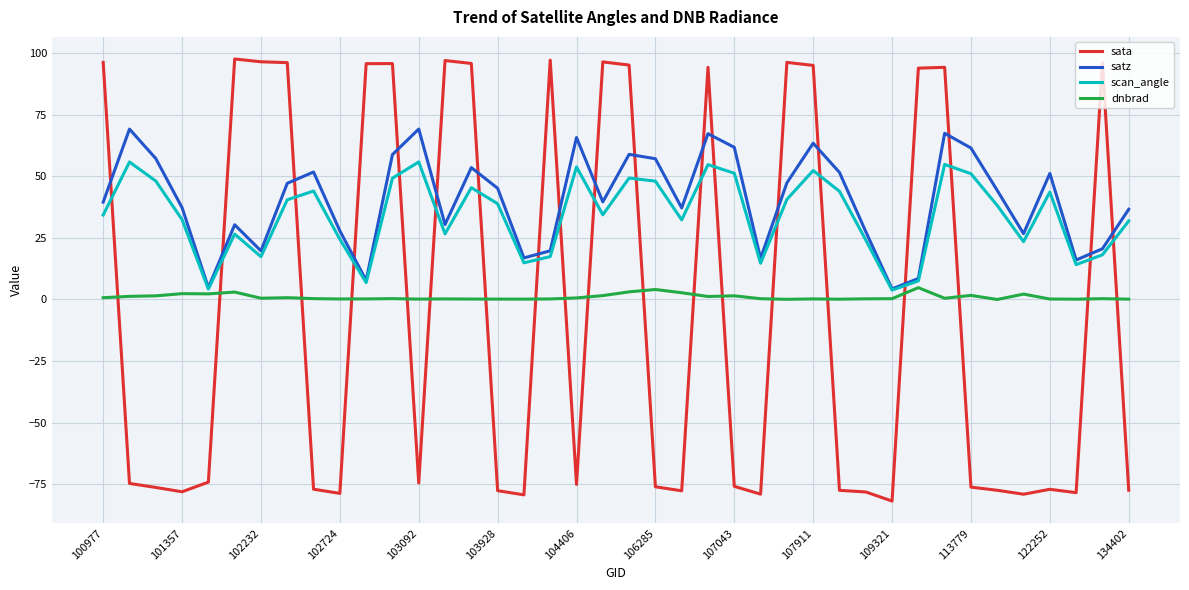

Which series has the largest range (max minus min)?

sata